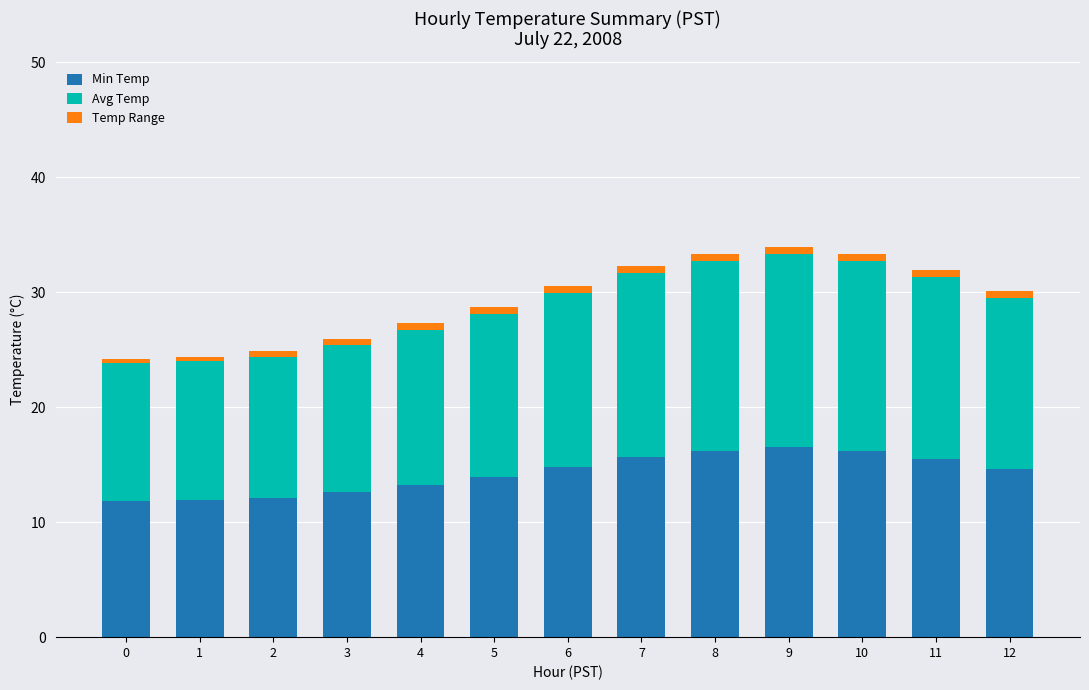

What is the total value across all series at 0?

24.2